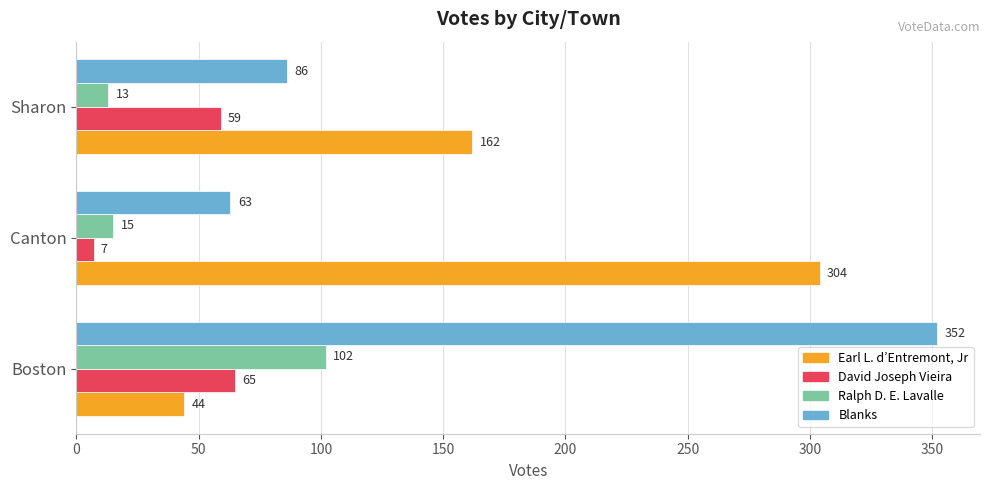

True or false: Ralph D. E. Lavalle has a value of 15 at Canton.

True